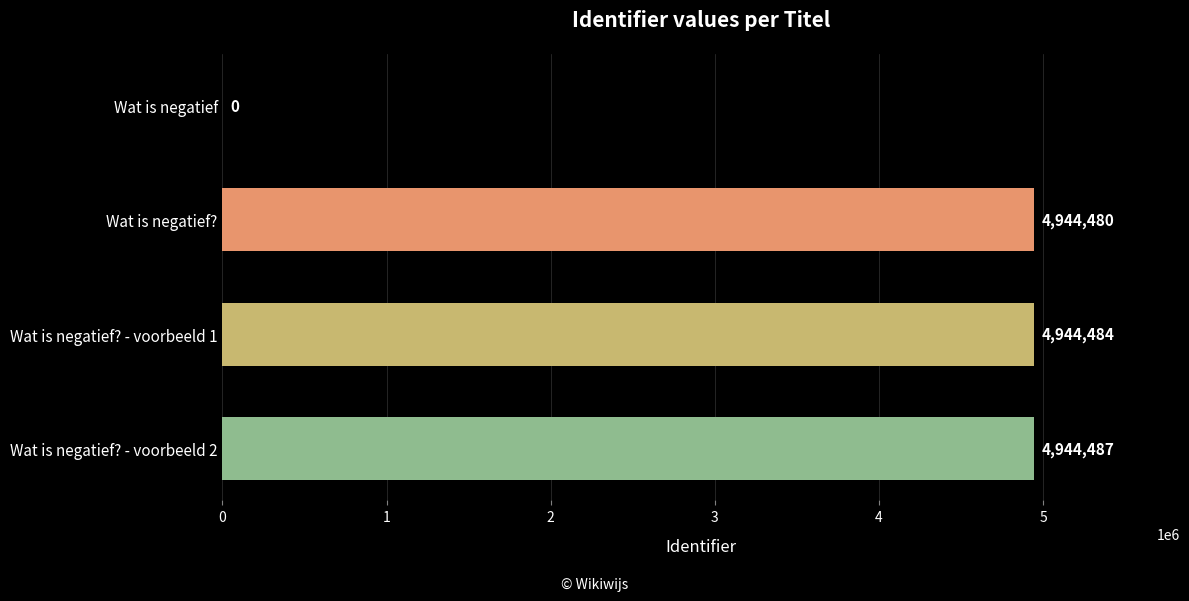

Count the number of categories in the chart.

4